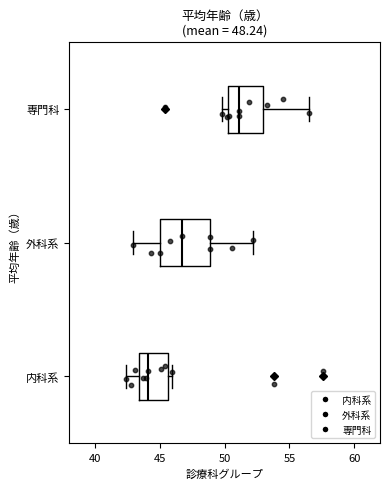

Comparing the boxes themselves (not the whiskers), which one is the widest?

外科系